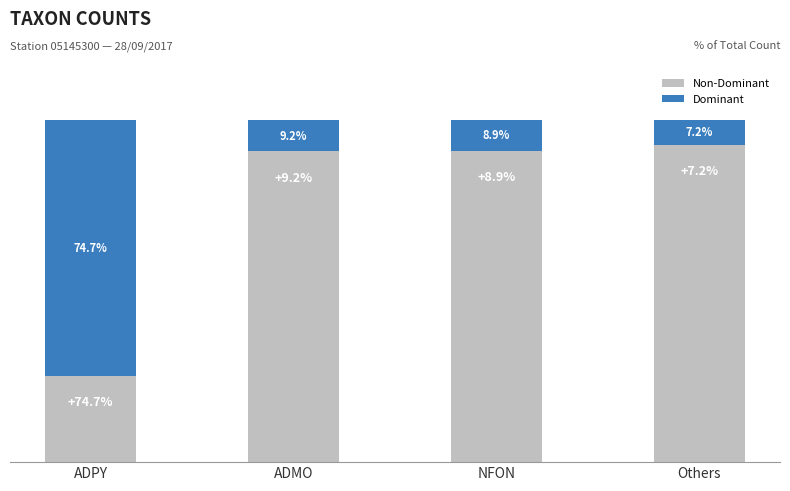

What is the label of the 4th bar from the right?

ADPY